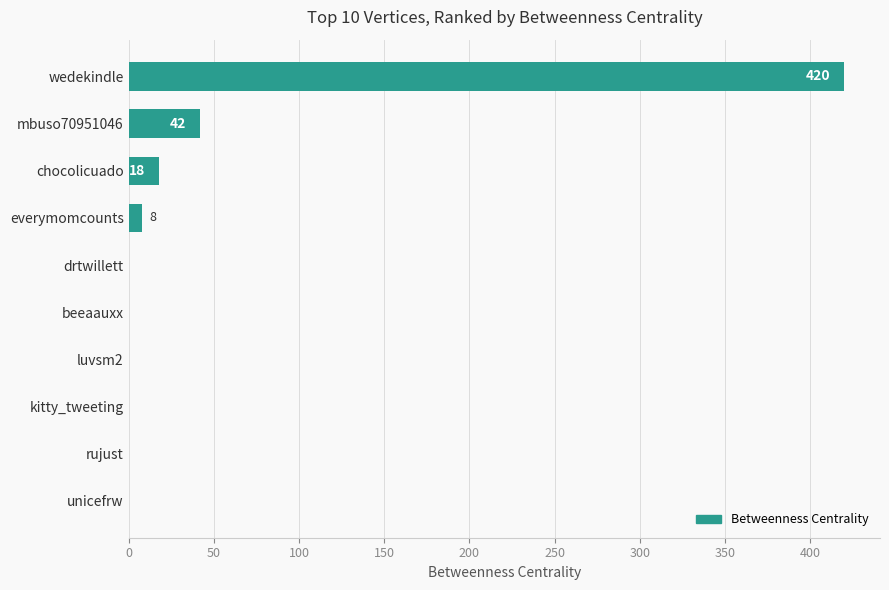

Reading top to bottom, what are all the values shown in this chart?

wedekindle=420	mbuso70951046=42	chocolicuado=18	everymomcounts=8	drtwillett=0	beeaauxx=0	luvsm2=0	kitty_tweeting=0	rujust=0	unicefrw=0